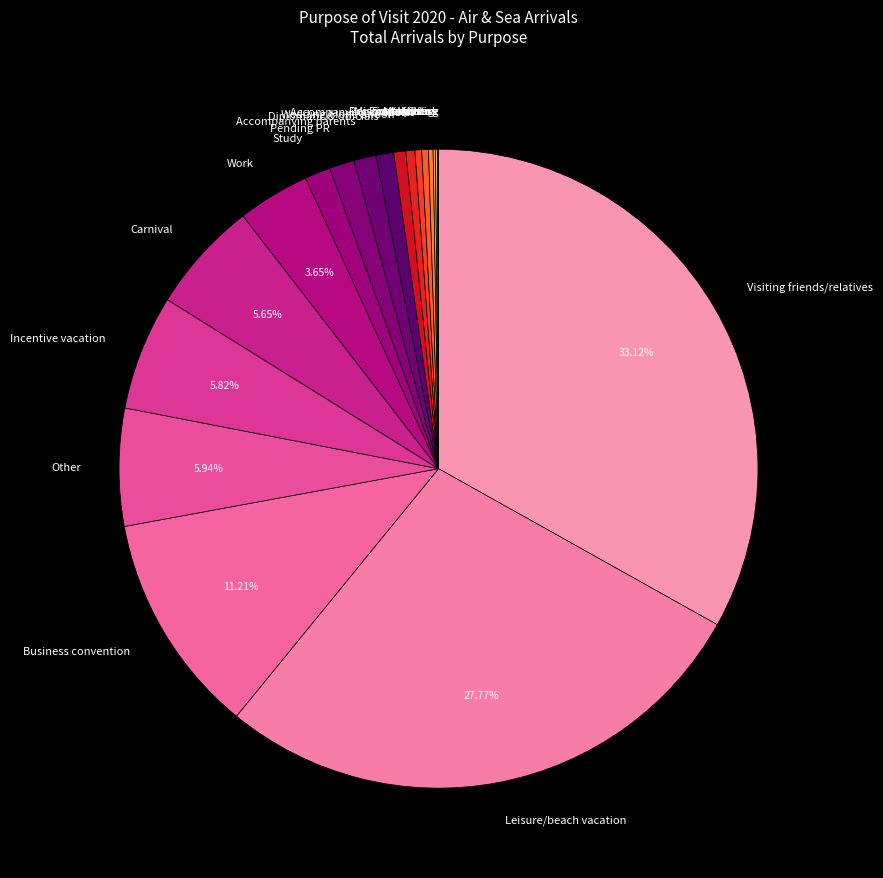

To the nearest percent, what portion does Incentive vacation represent?

6%